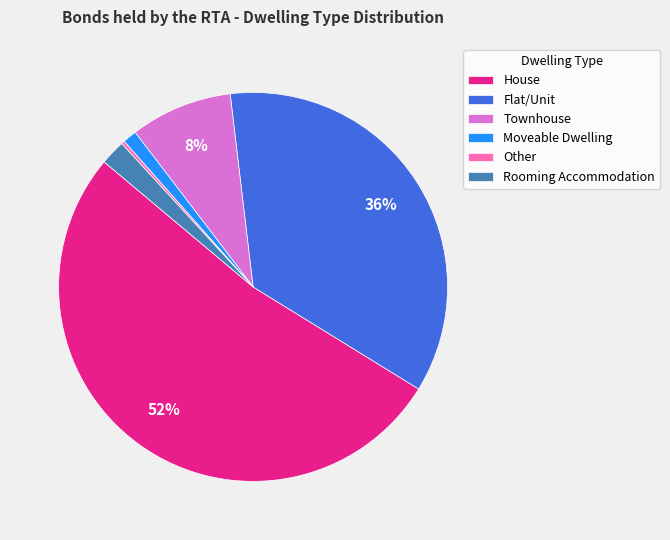

Which slice is the largest?

House